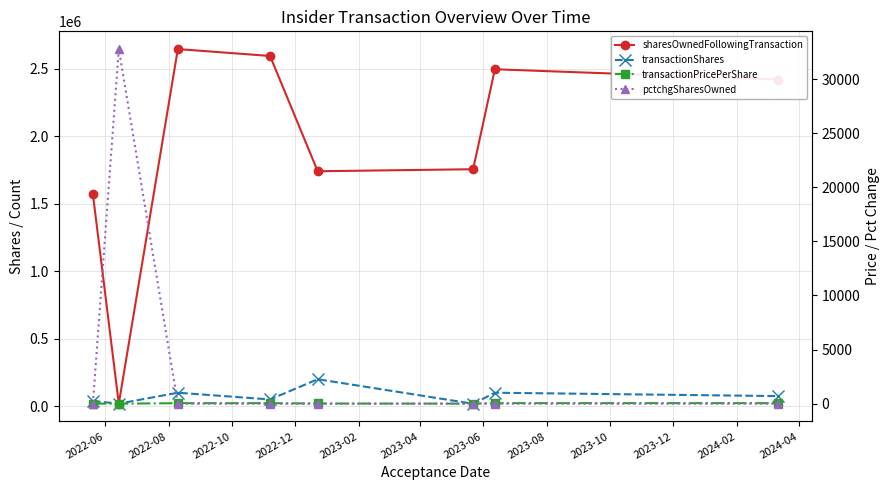

Rank the series by their maximum value, from lowest to highest.

transactionPricePerShare, pctchgSharesOwned, transactionShares, sharesOwnedFollowingTransaction